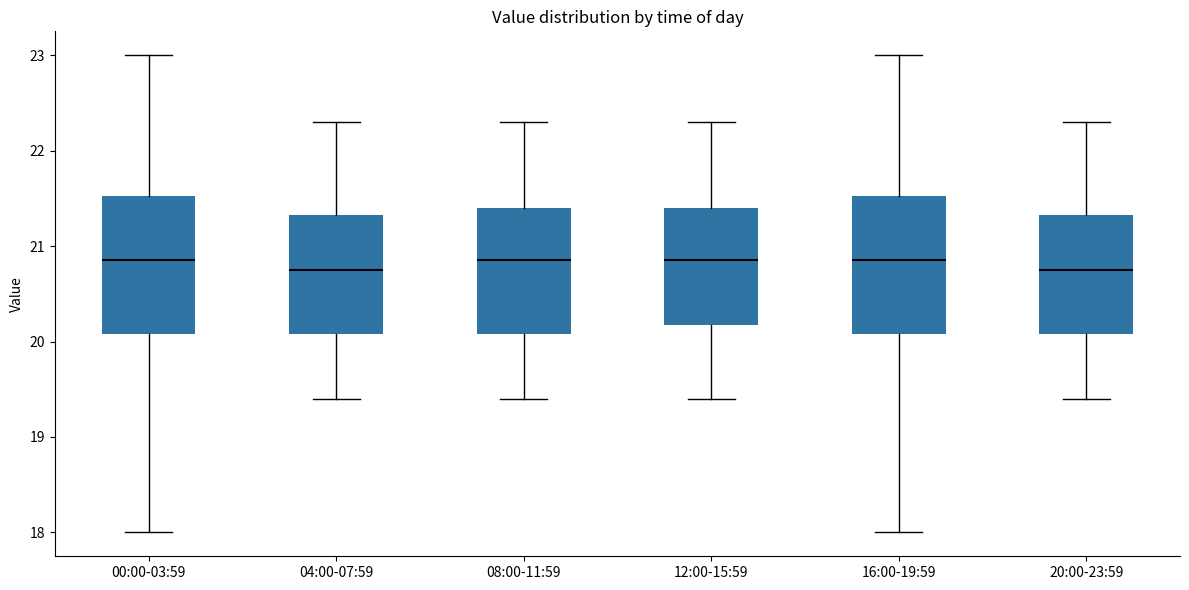

Where does the upper whisker of the box for 04:00-07:59 end on the y-axis? The values are not printed on the chart, so give them approximately, as read against the axis.

22.3